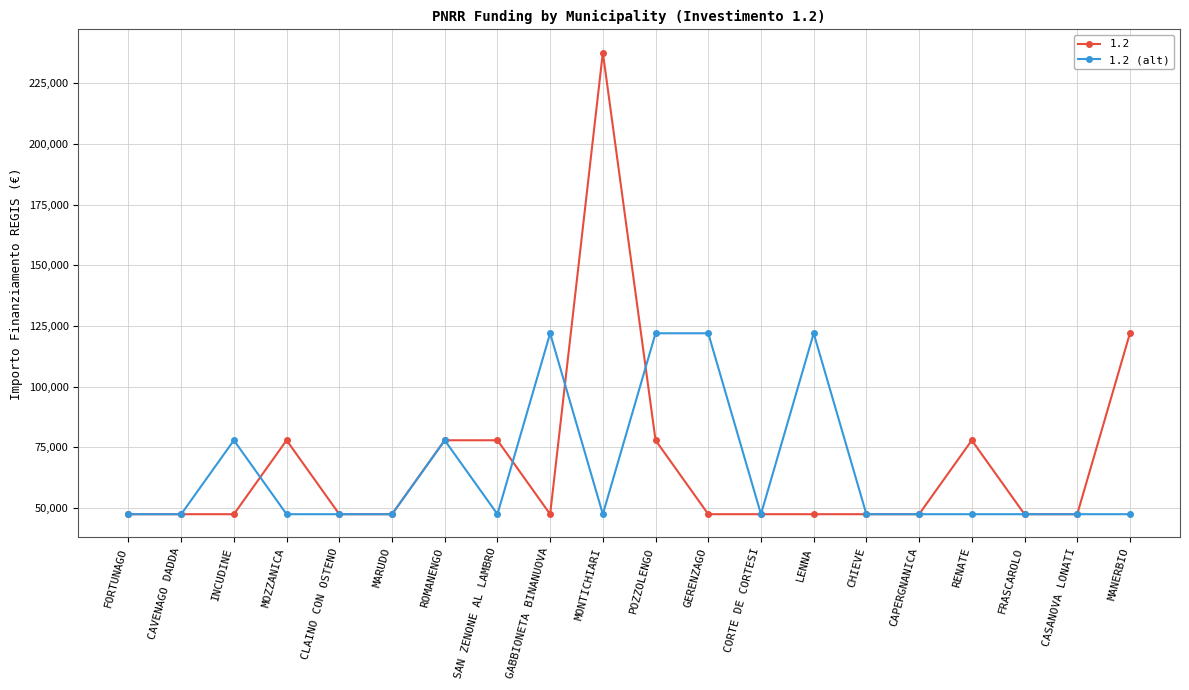

Rank the series at LENNA from lowest to highest value.

1.2, 1.2 (alt)